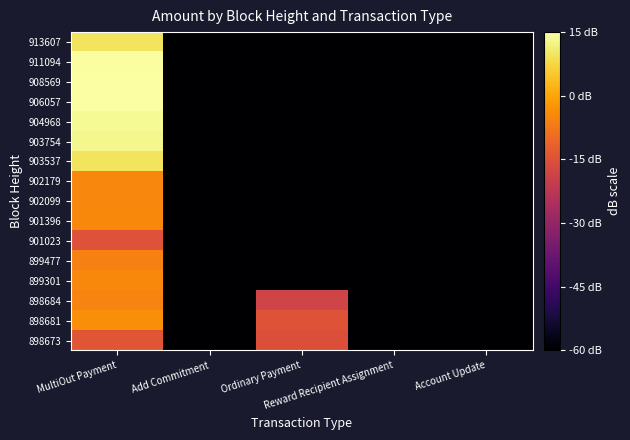

Rank the series by their maximum value, from lowest to highest.

901023, 898673, 899477, 898684, 902099, 902179, 901396, 899301, 898681, 913607, 903537, 903754, 904968, 911094, 908569, 906057